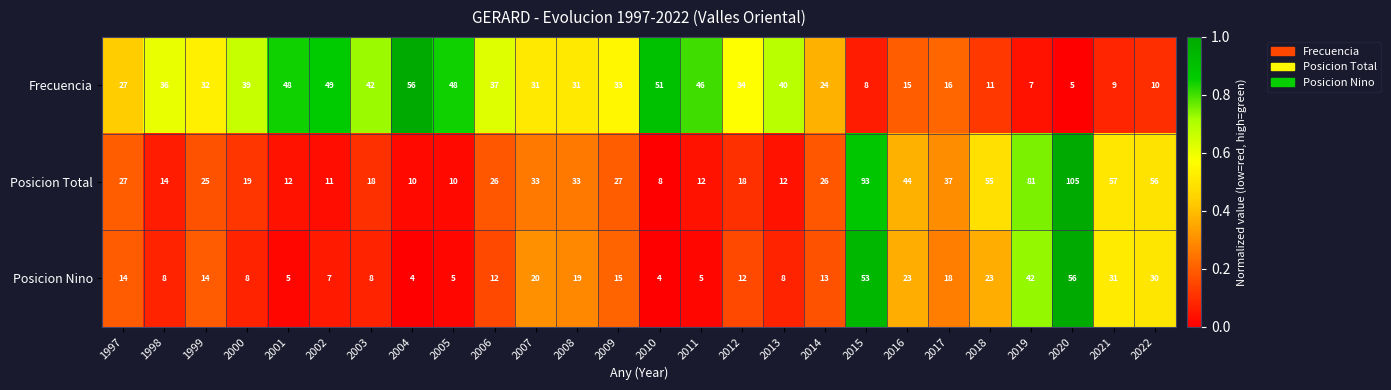

What is the sum of the Frecuencia values at 2003 and 2004?

98